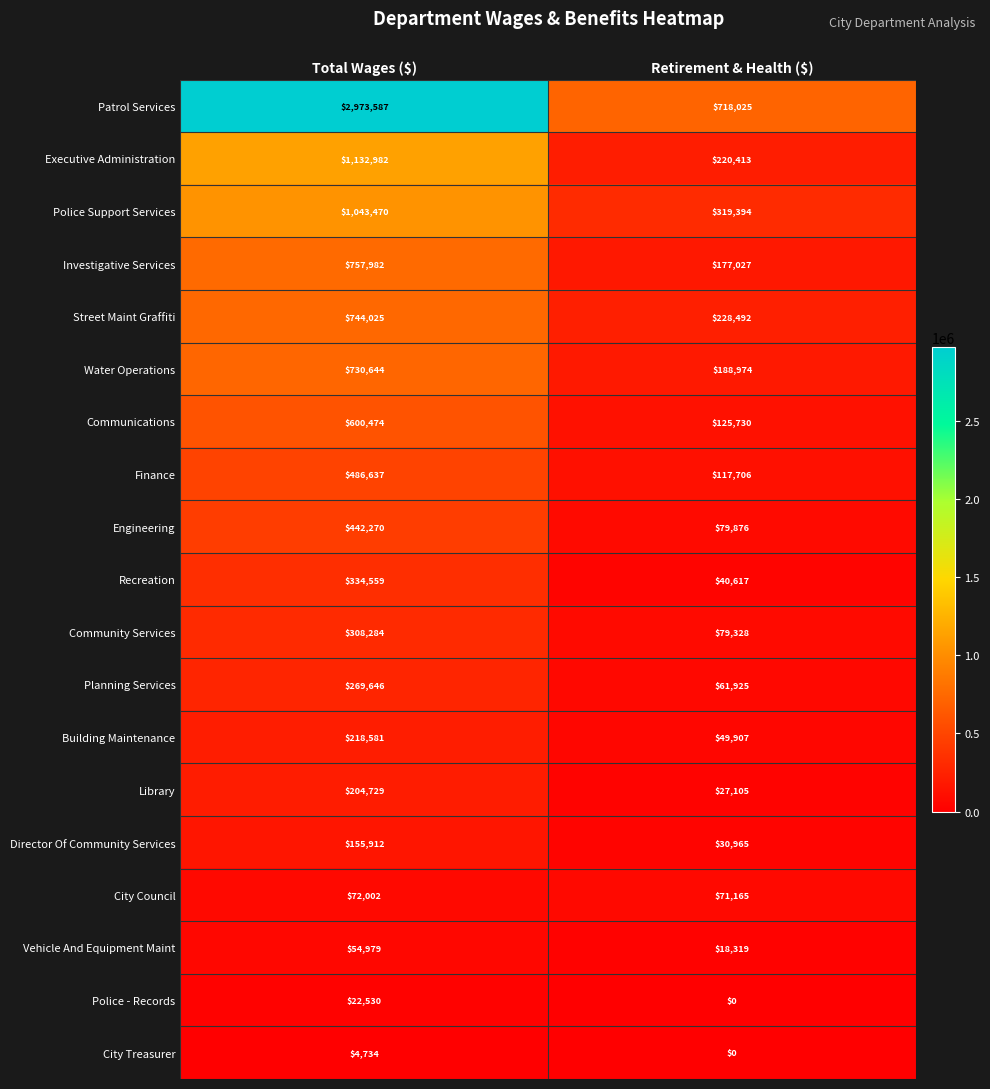

What is the highest value of the Executive Administration series?

1132982